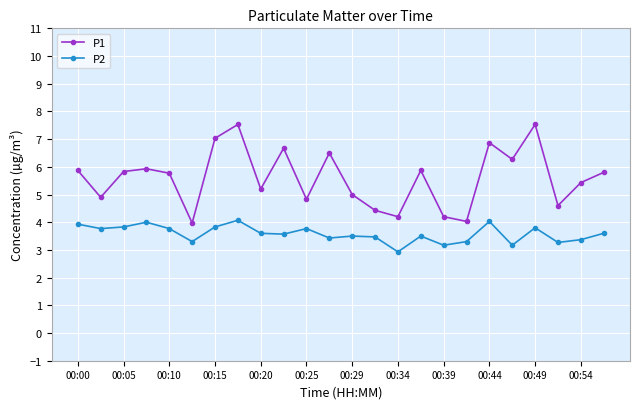

What is the greatest value displayed?

7.5